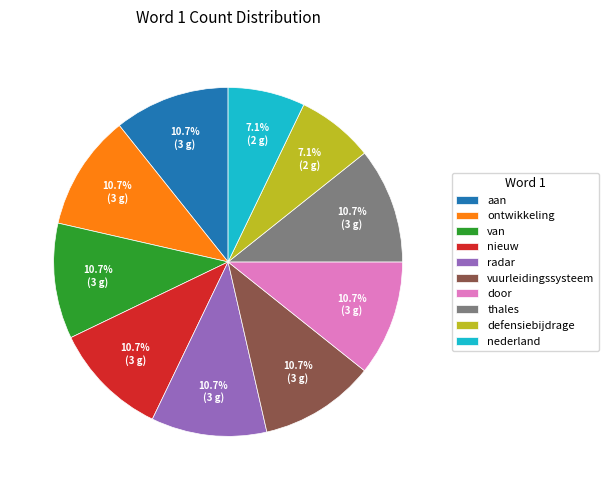

Approximately how many times larger is the value at door compared to aan?

1.0